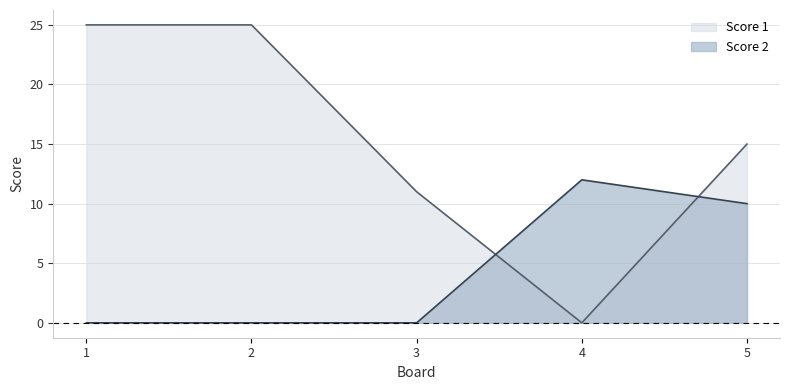

What is the difference between the Score 2 values at 4 and 2?

12